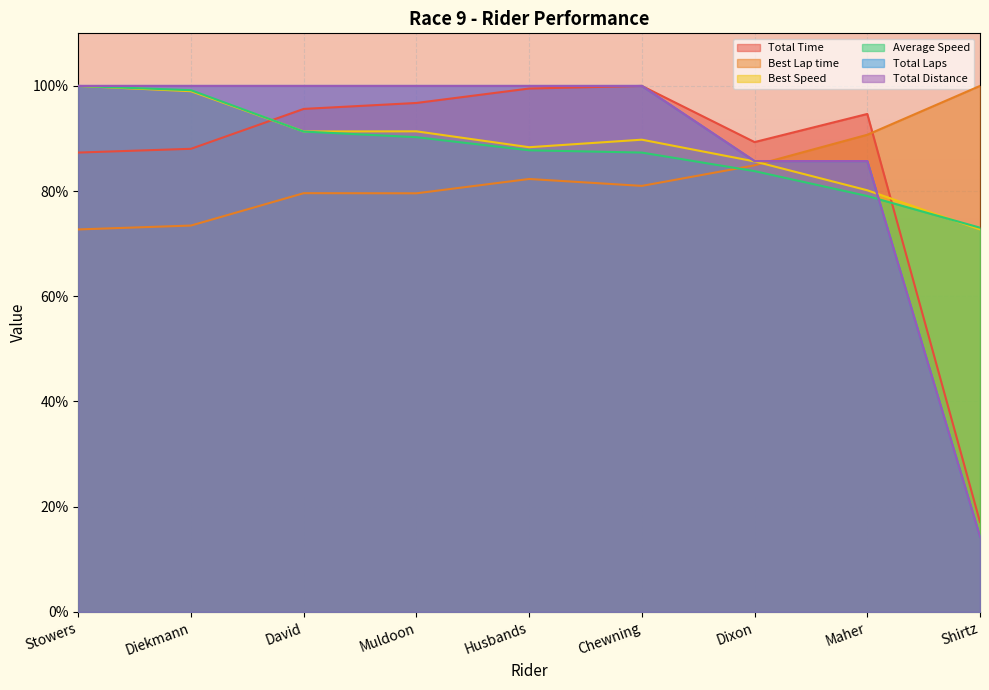

Where do Average Speed and Total Distance first cross each other?

Maher and Shirtz